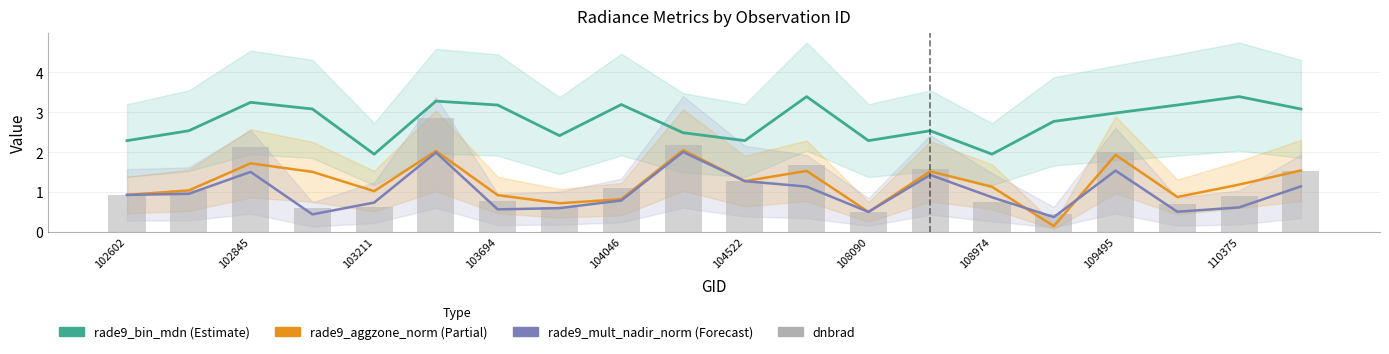

What is the lowest value of the rade9_aggzone_norm series?

0.1